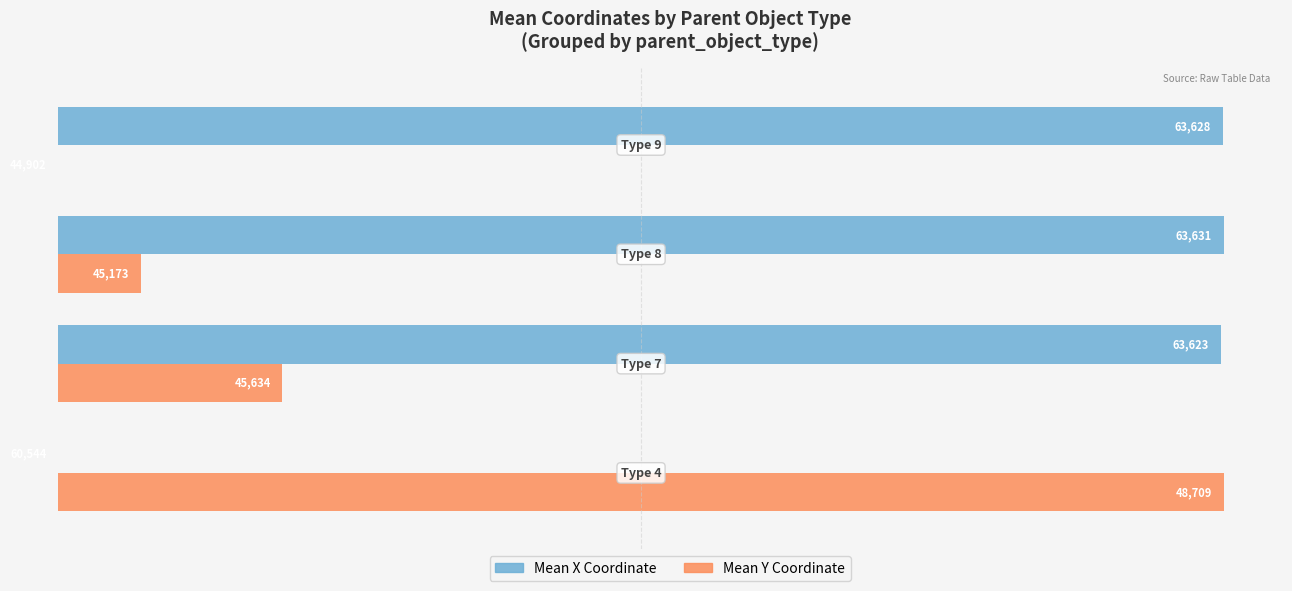

What are all the series names shown in the legend?

Mean X Coordinate, Mean Y Coordinate